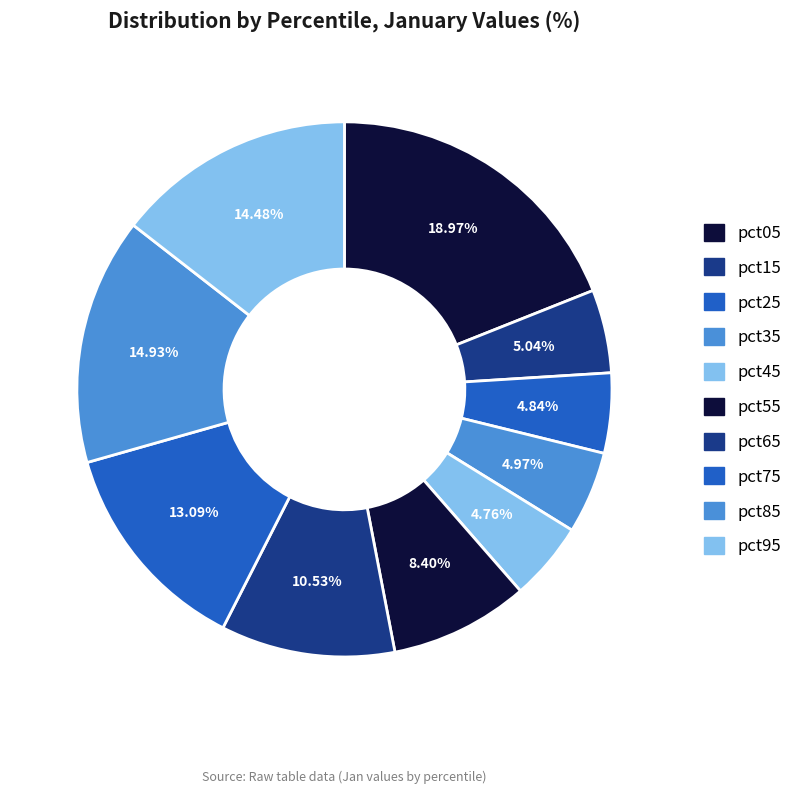

Which has a higher value, pct15 or pct05?

pct05